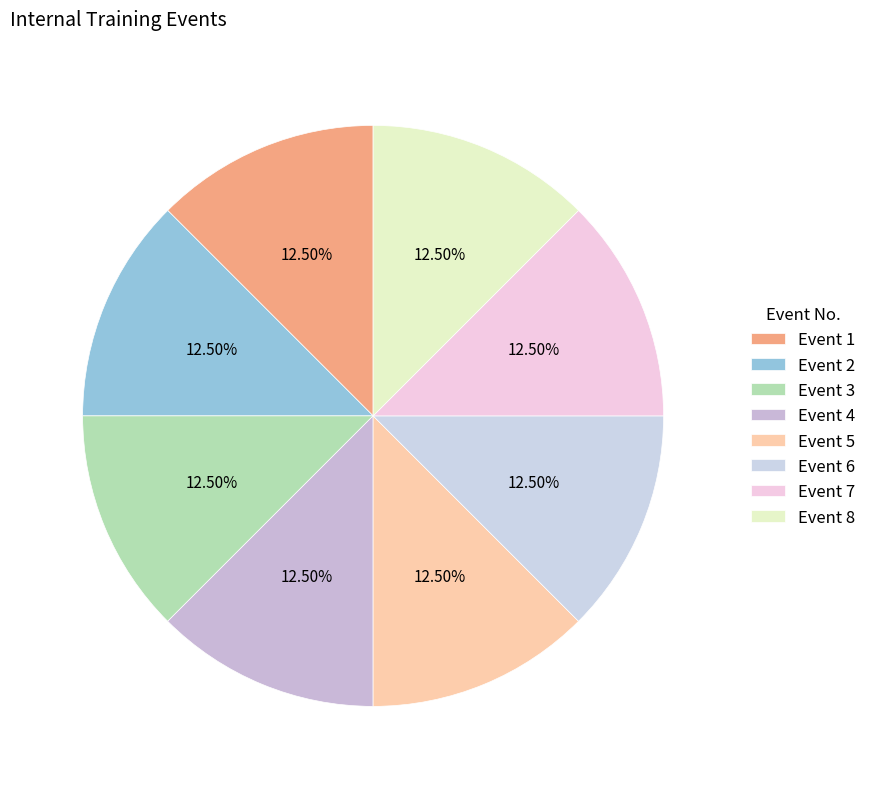

How many slices are in this pie chart?

8